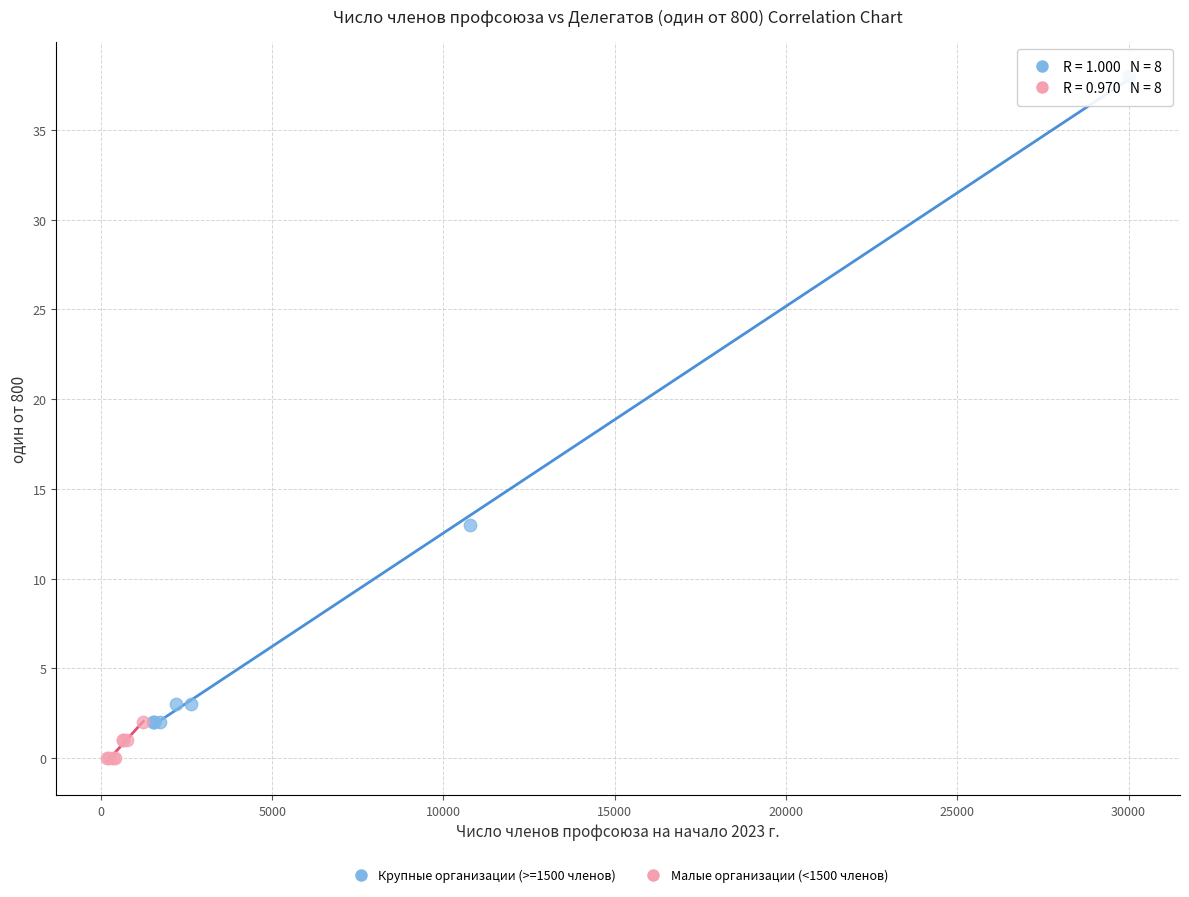

Which series reaches the minimum Y coordinate?

Малые организации (<1500 членов)